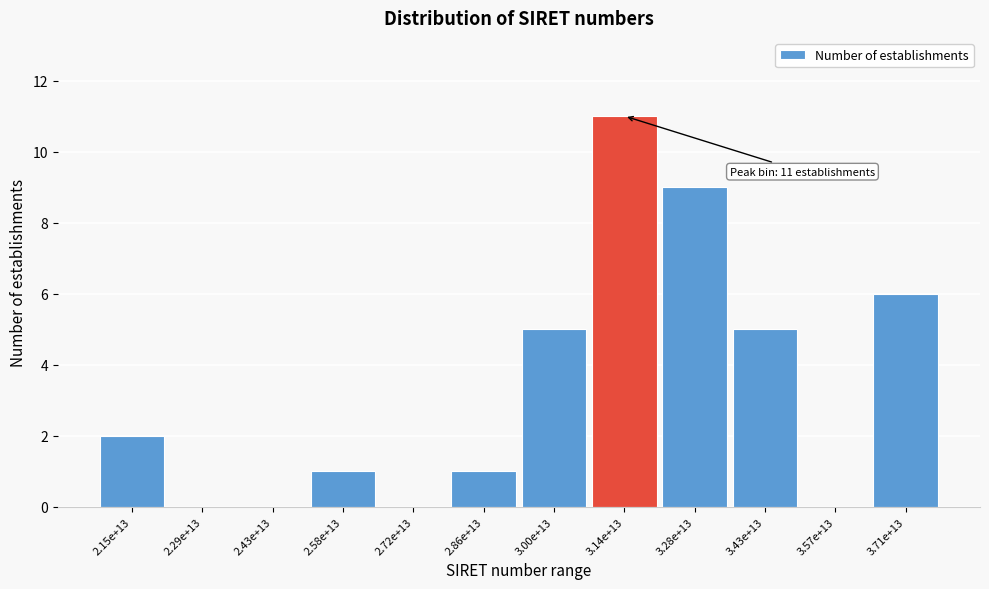

Reading right to left, extract all data points from this chart.

3.71e+13=6	3.57e+13=0	3.43e+13=5	3.28e+13=9	3.14e+13=11	3.00e+13=5	2.86e+13=1	2.72e+13=0	2.58e+13=1	2.43e+13=0	2.29e+13=0	2.15e+13=2